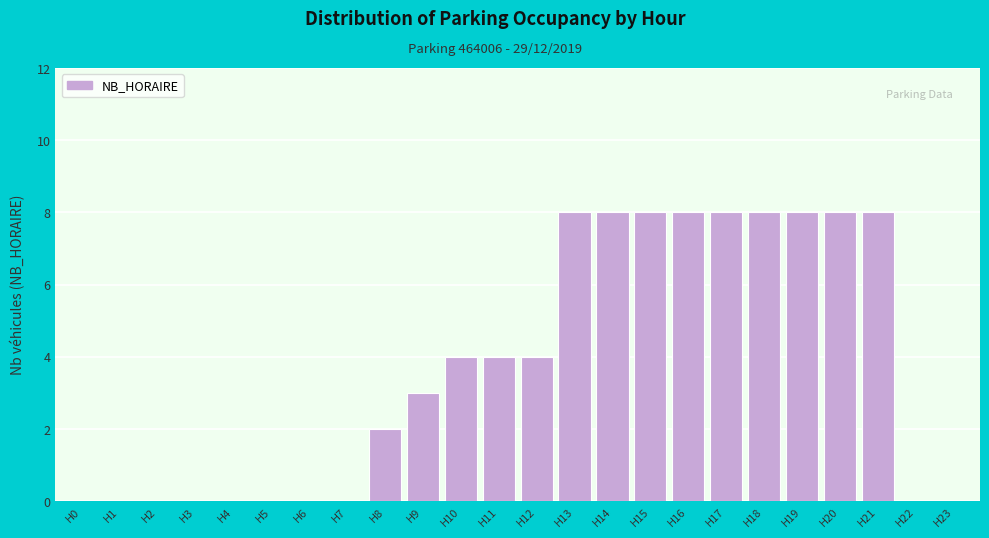

Reading right to left, extract all data points from this chart.

H23=0	H22=0	H21=8	H20=8	H19=8	H18=8	H17=8	H16=8	H15=8	H14=8	H13=8	H12=4	H11=4	H10=4	H9=3	H8=2	H7=0	H6=0	H5=0	H4=0	H3=0	H2=0	H1=0	H0=0